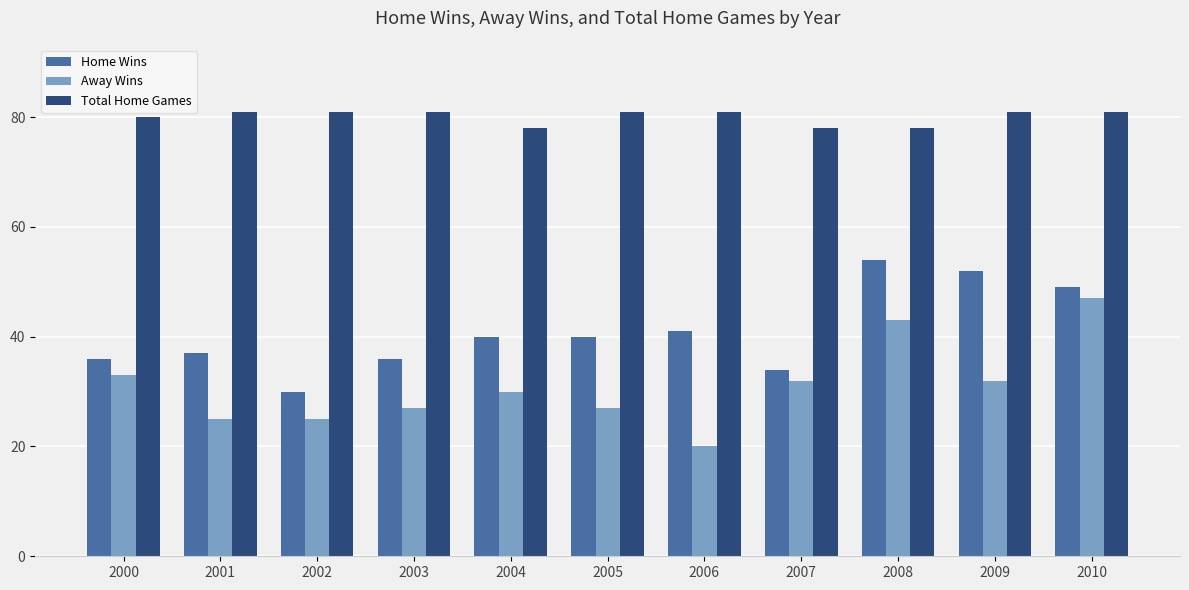

Is the value of Away Wins at 2001 greater than the value of Total Home Games at 2006?

No